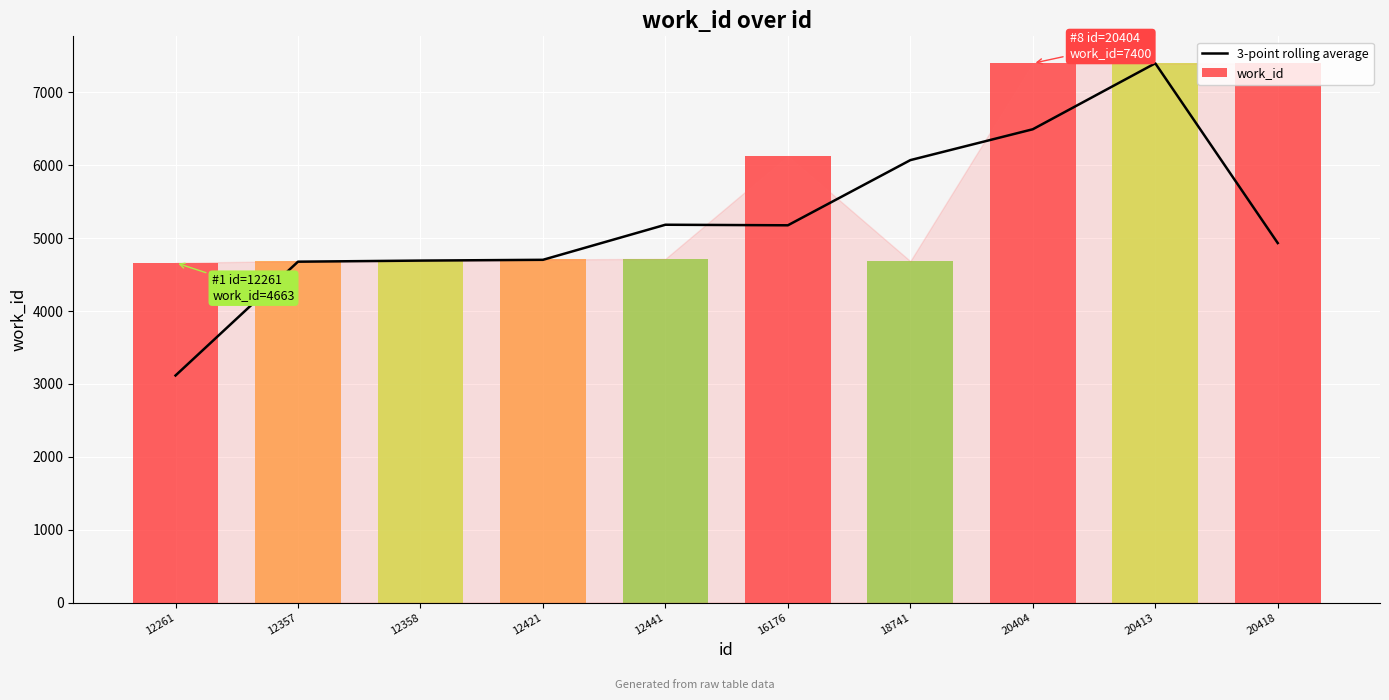

At which label does 3-point rolling average reach its minimum?

12261